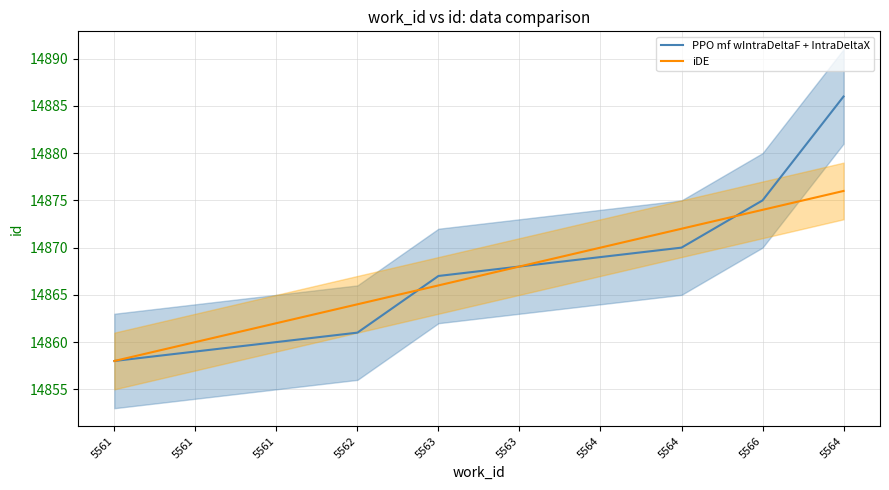

The iDE series shows 26367 at 5564. True or false?

False